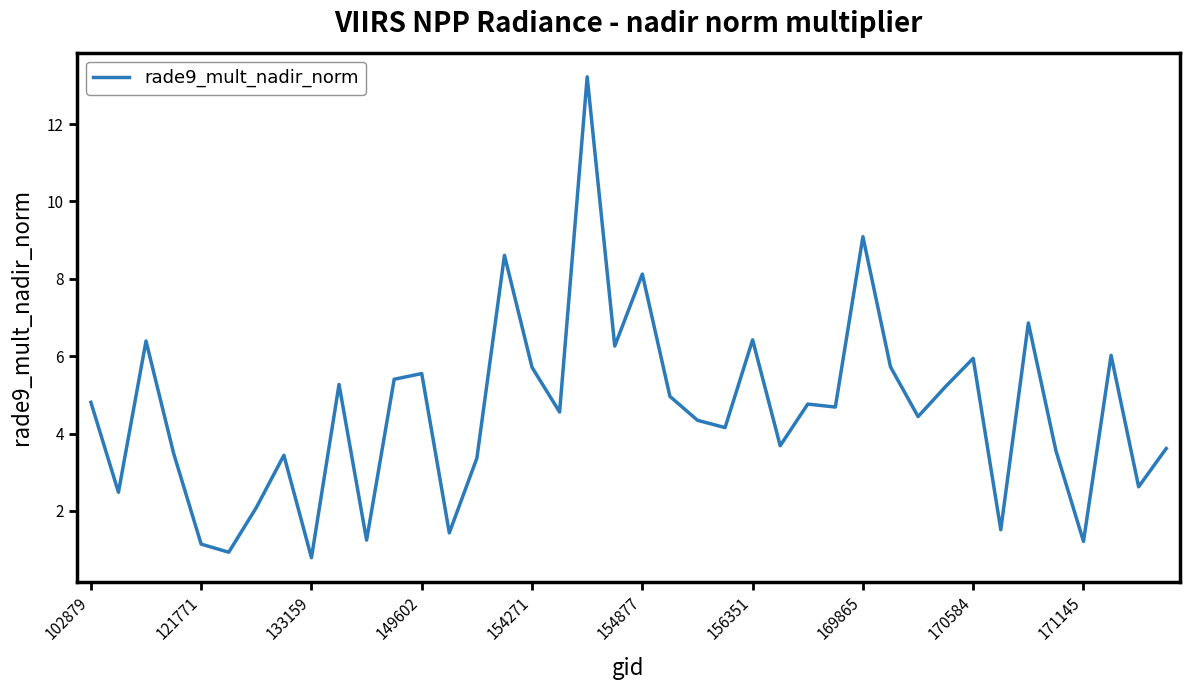

How many lines are shown in the chart?

1